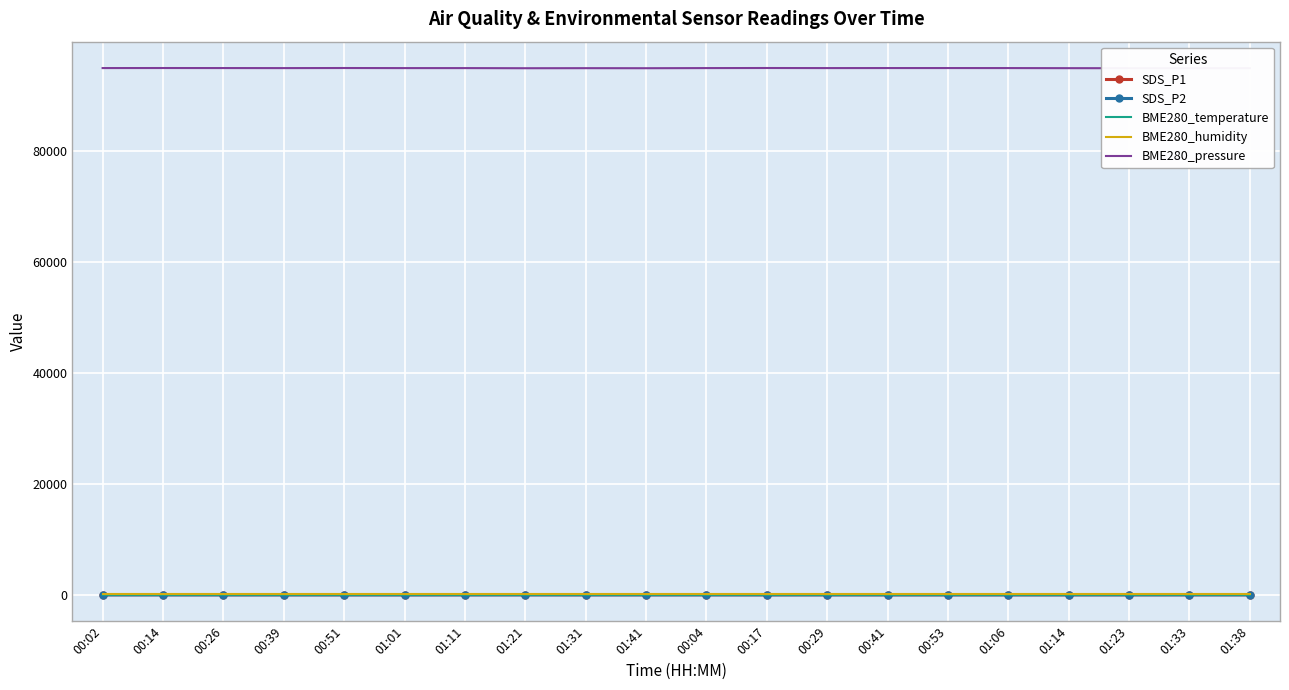

Which series has the largest range (max minus min)?

BME280_pressure